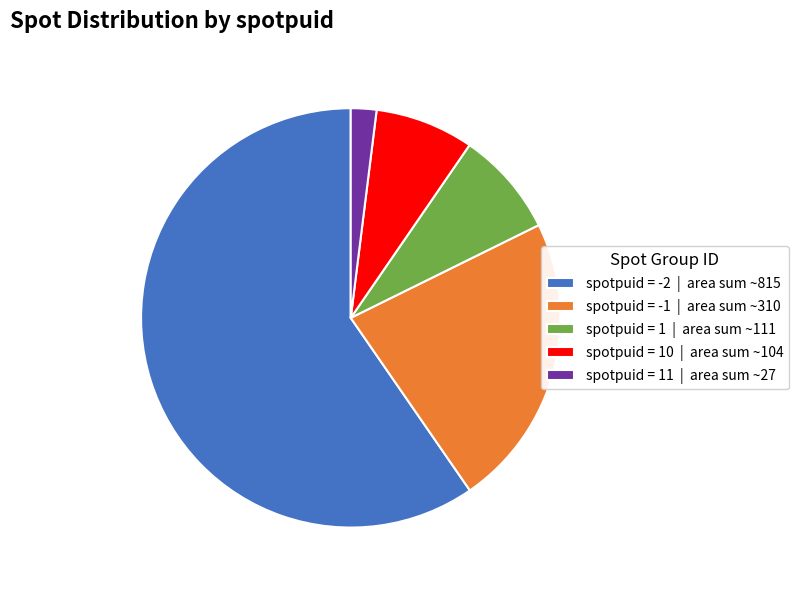

Rank the categories by value from lowest to highest.

spotpuid = 11 | area sum ~27, spotpuid = 10 | area sum ~104, spotpuid = 1 | area sum ~111, spotpuid = -1 | area sum ~310, spotpuid = -2 | area sum ~815